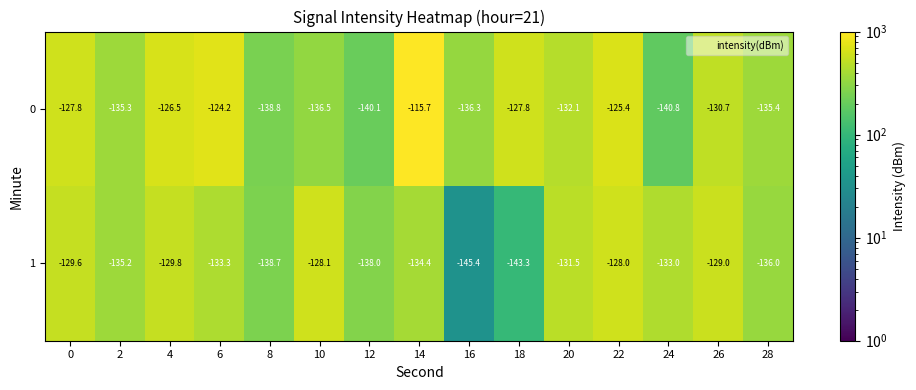

At which category does the chart reach its minimum across all series?

16